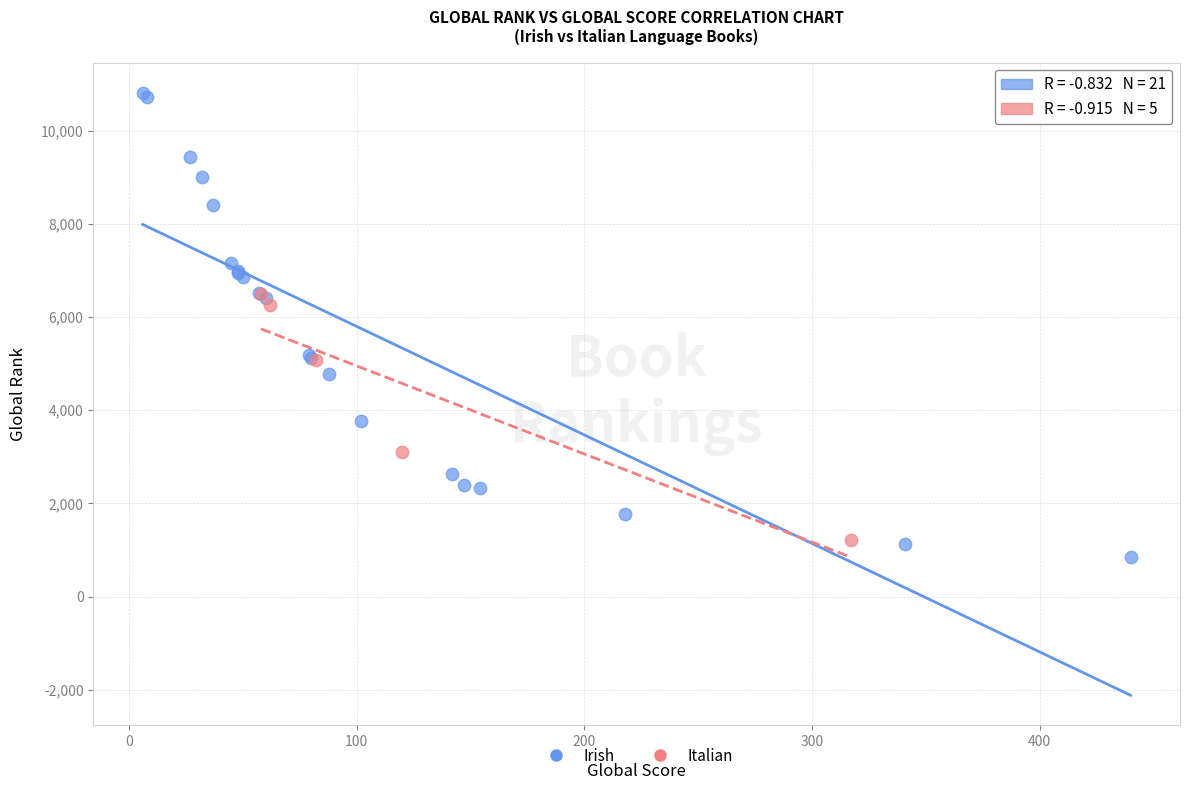

Which series contains the highest Y value?

Irish